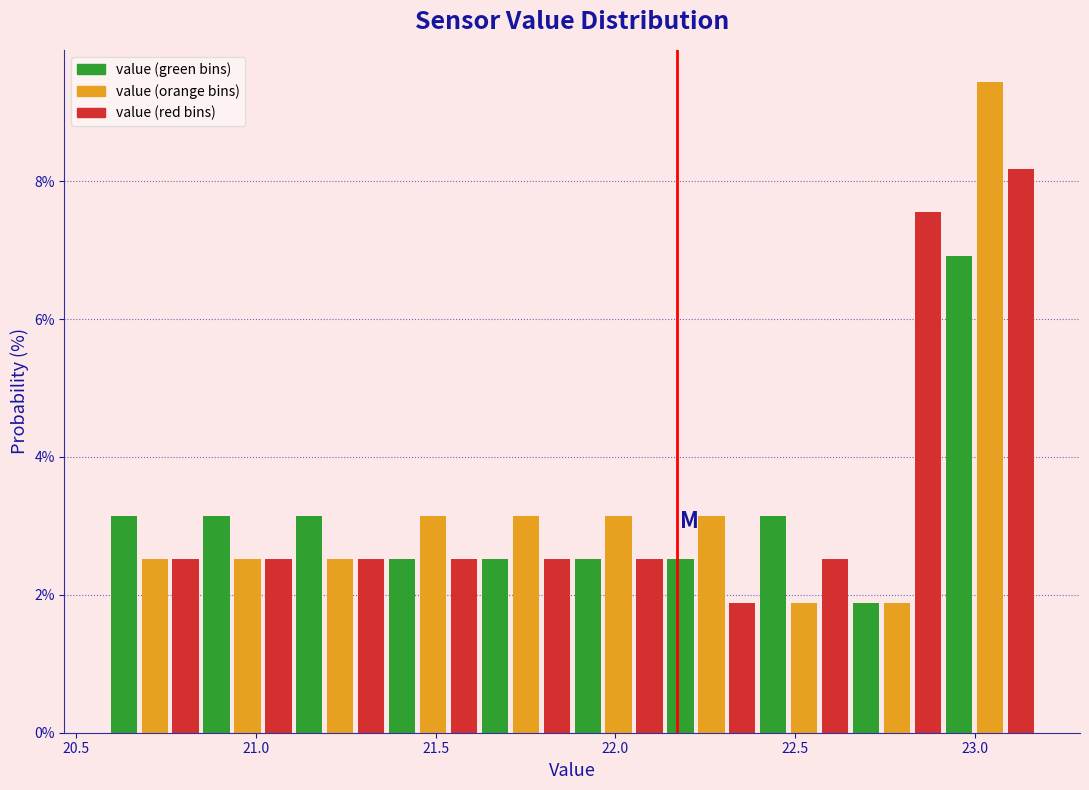

Read against the x-axis, roughly where is the centre of the tallest bar?

23.05